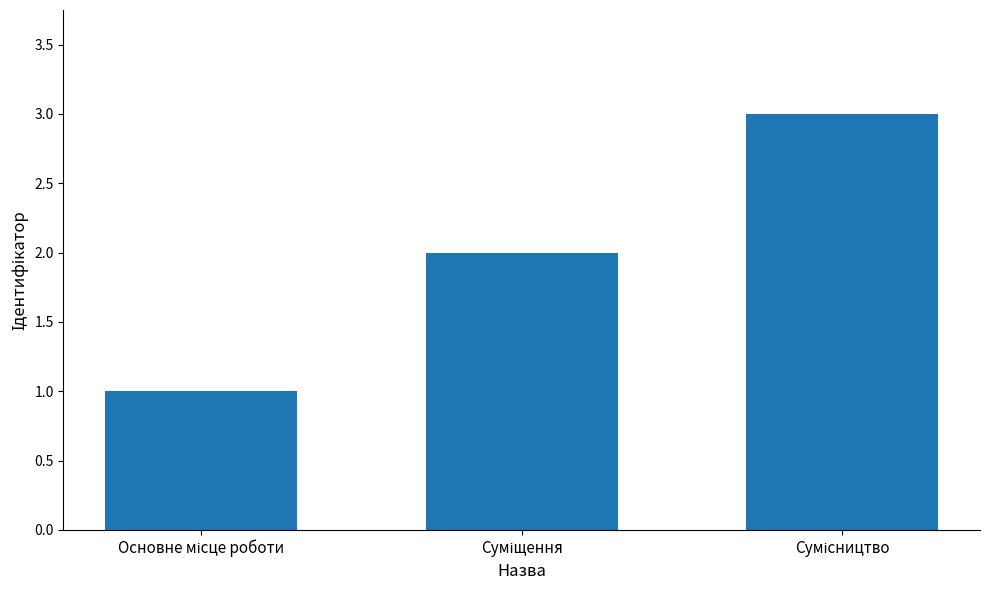

How many bars are there in total?

3